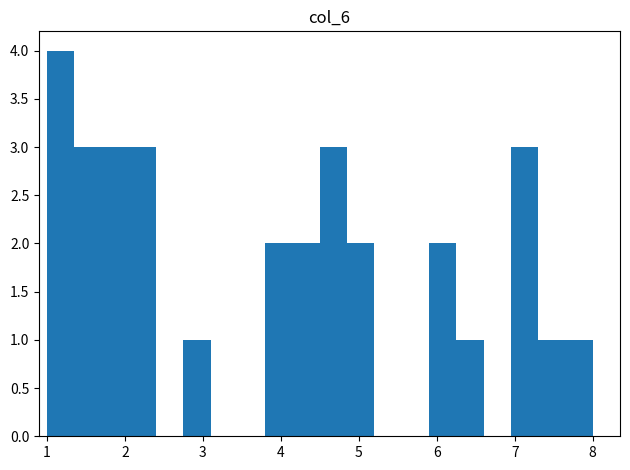

Read against the x-axis, roughly where is the centre of the tallest bar?

1.2